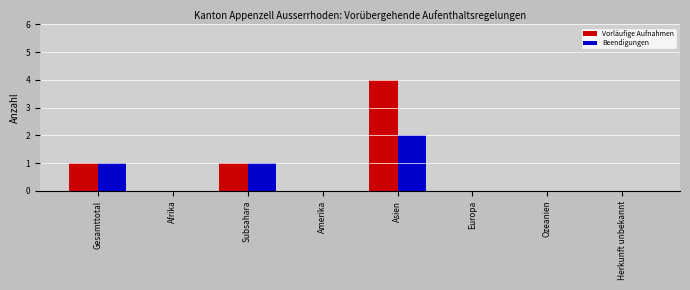

Which series has the largest total across all categories?

Vorläufige Aufnahmen